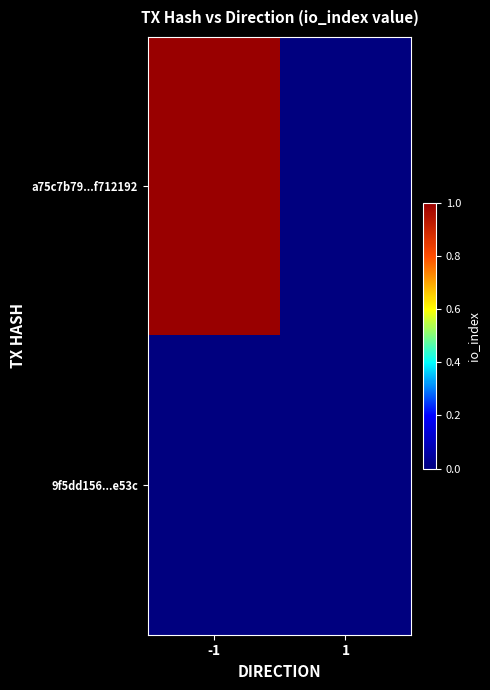

At how many categories does at least one series exceed 0?

1